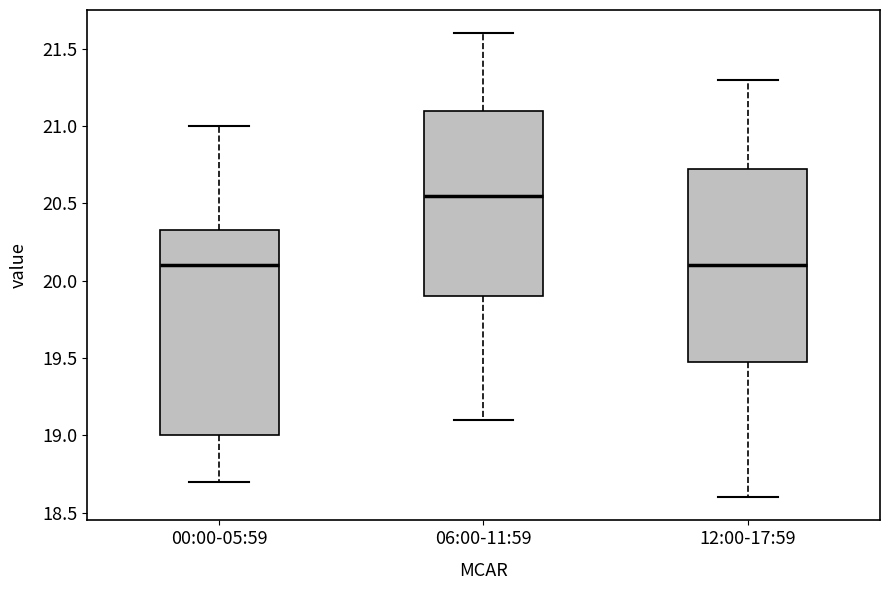

Which box is the tallest, from its lower edge to its upper edge?

00:00-05:59